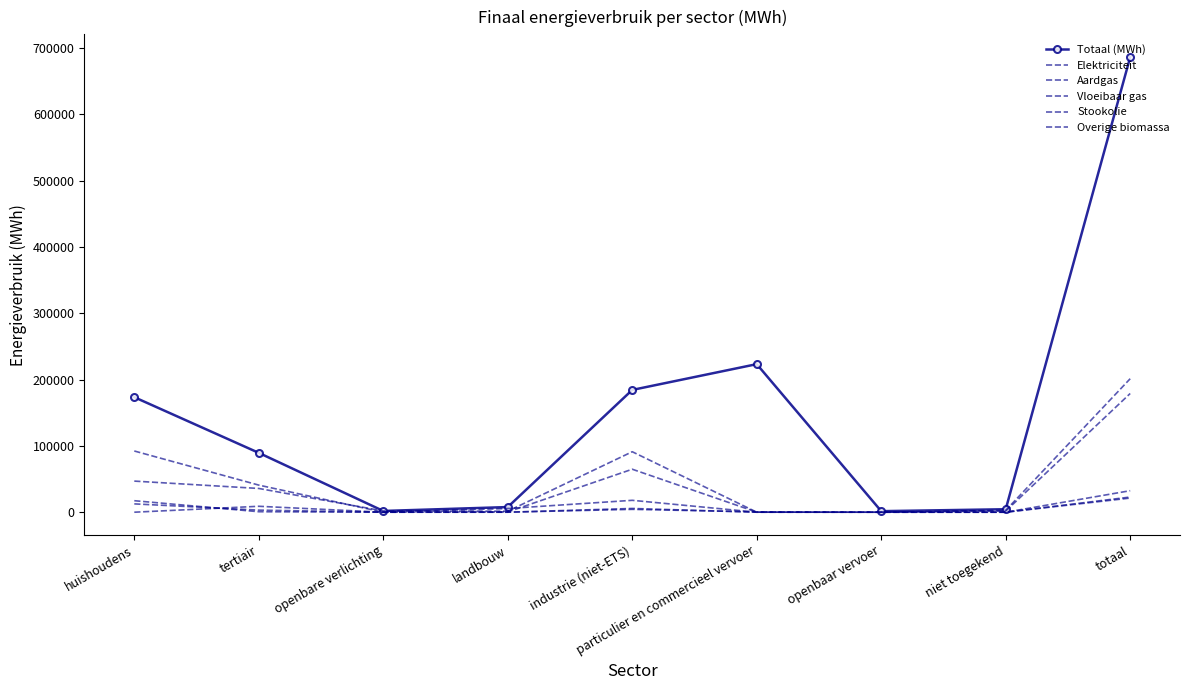

What is the difference between the second highest and minimum values in the Stookolie series?

17931.4